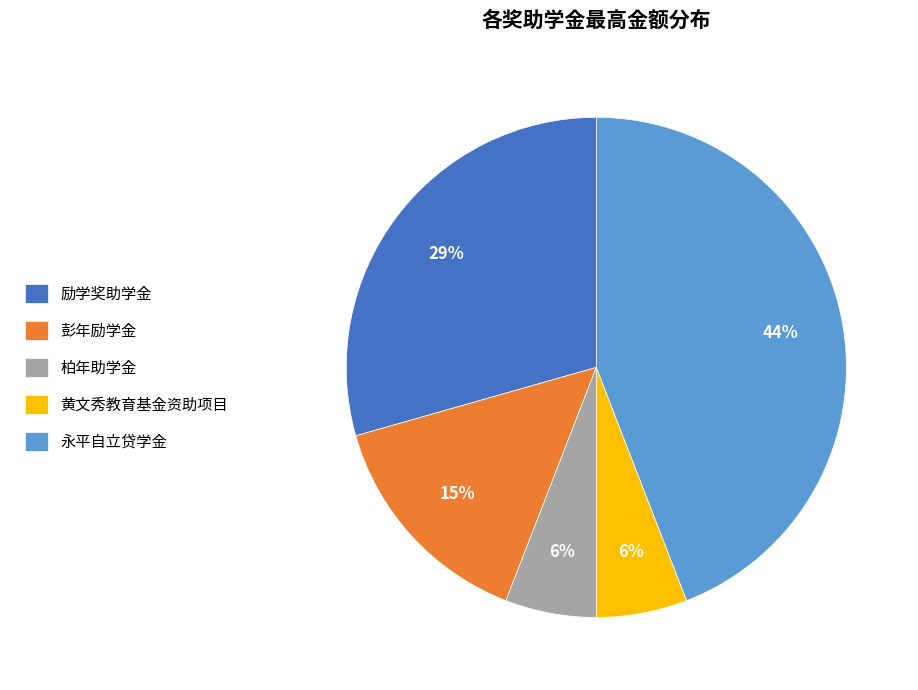

Is it true that 励学奖助学金 is 29% of the pie?

True